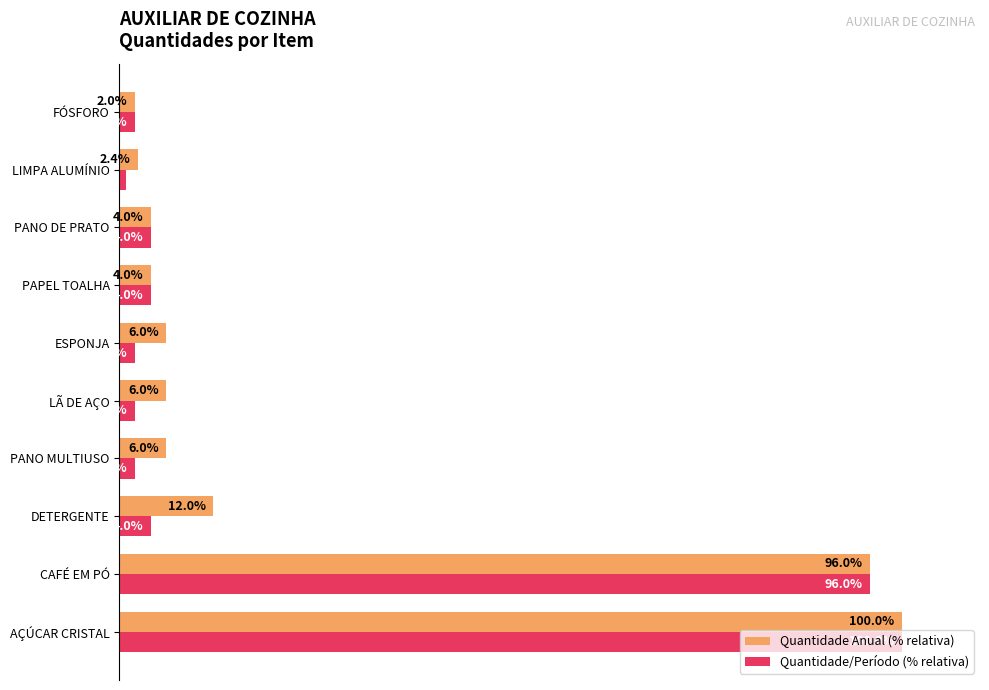

Rank the series by their average value, from lowest to highest.

Quantidade/Período (% relativa), Quantidade Anual (% relativa)